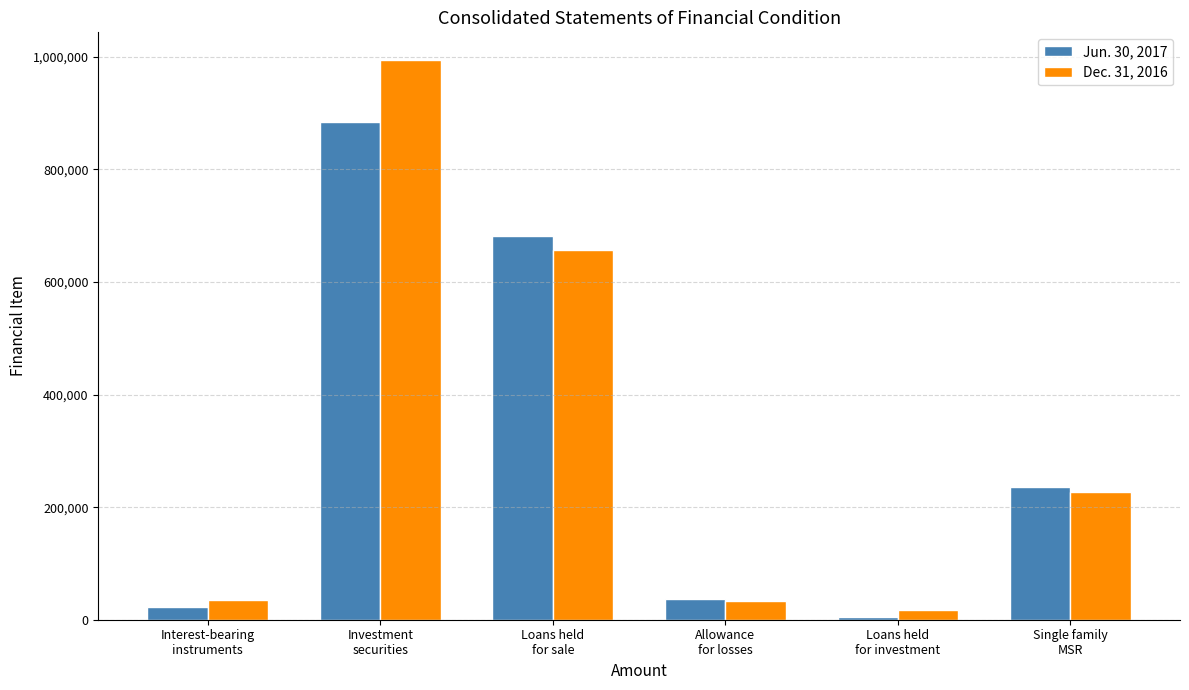

What is the sum of all Dec. 31, 2016 values?

1963041